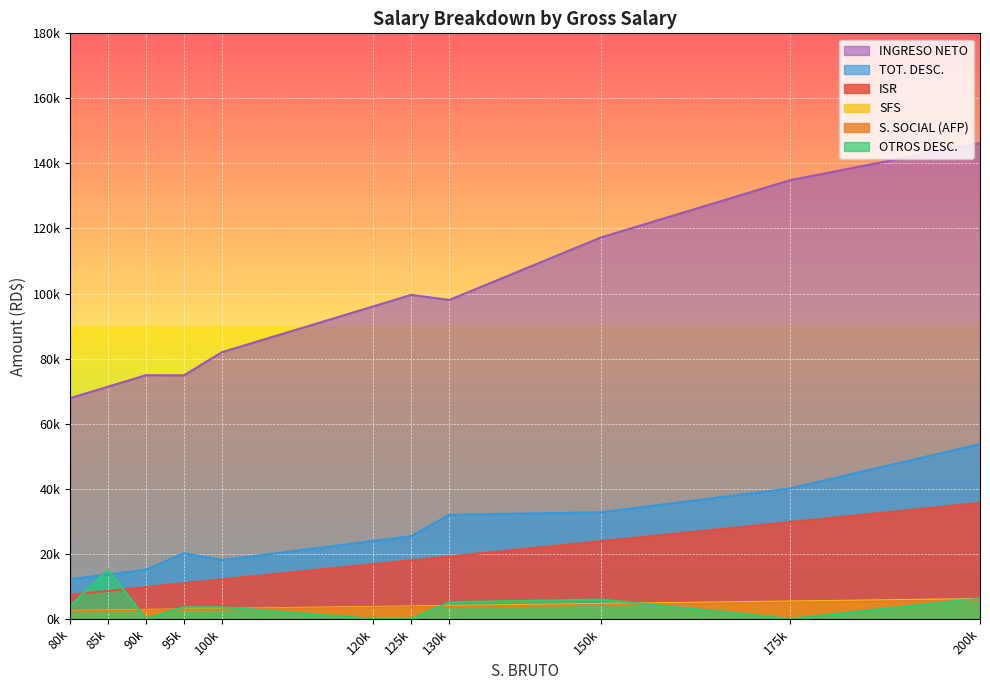

Where is OTROS DESC. nearest to the value 7500?

200000